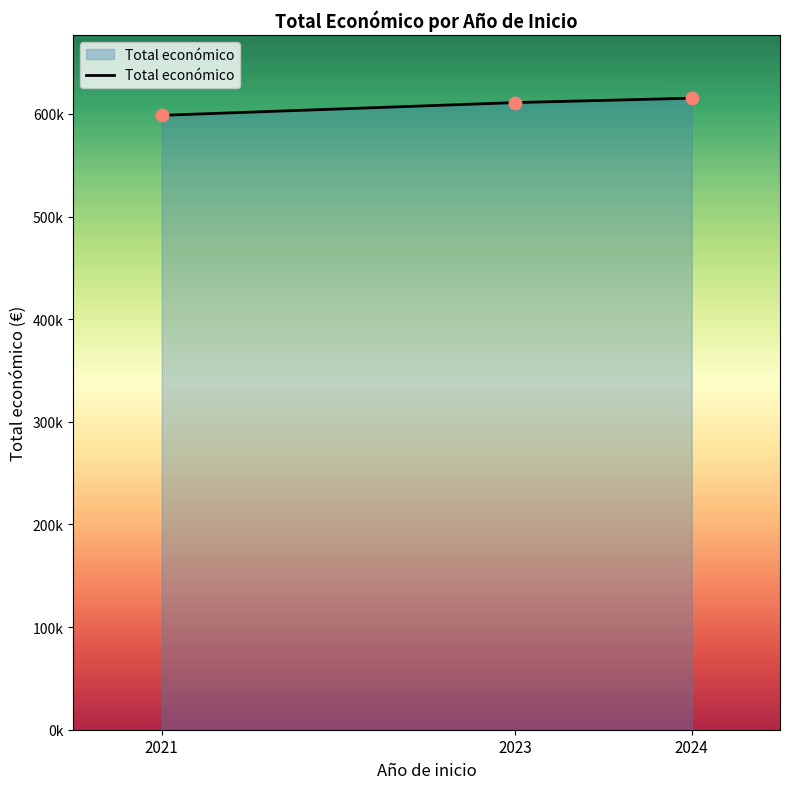

What is the change in value from 2021 to 2023?

+12409